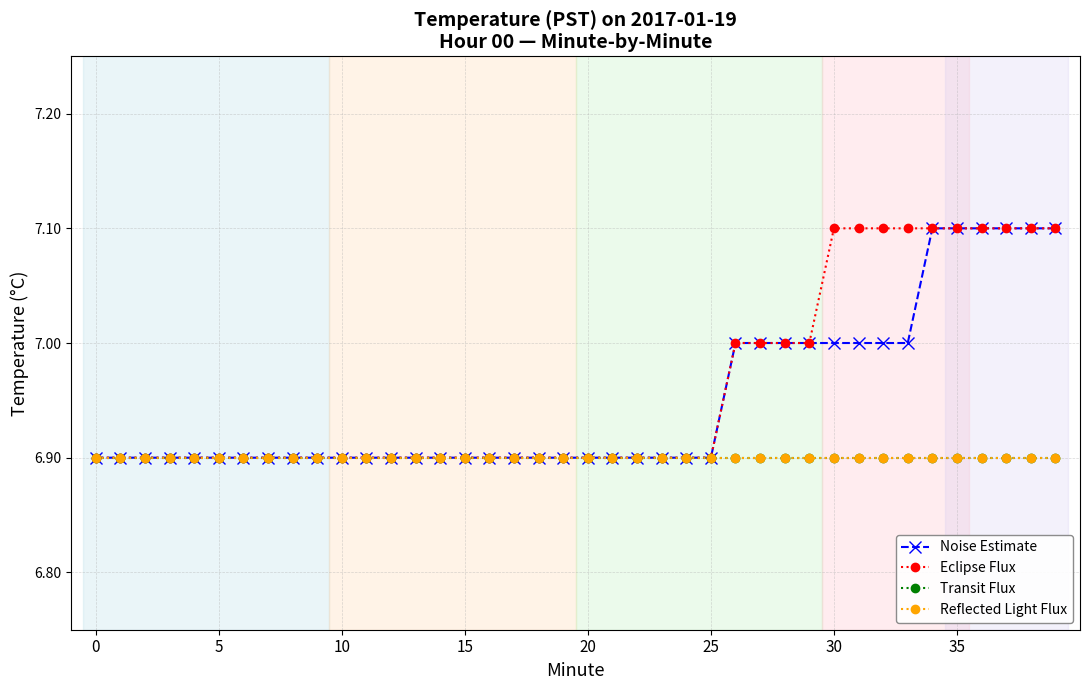

Is this an area chart (filled region under the line)?

No